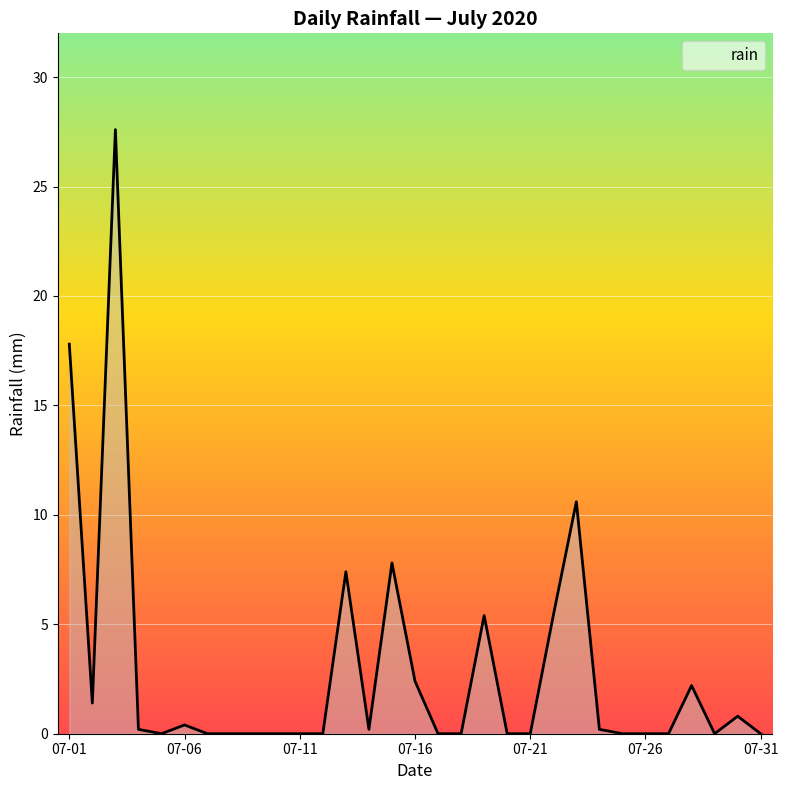

Count the number of categories in the chart.

31